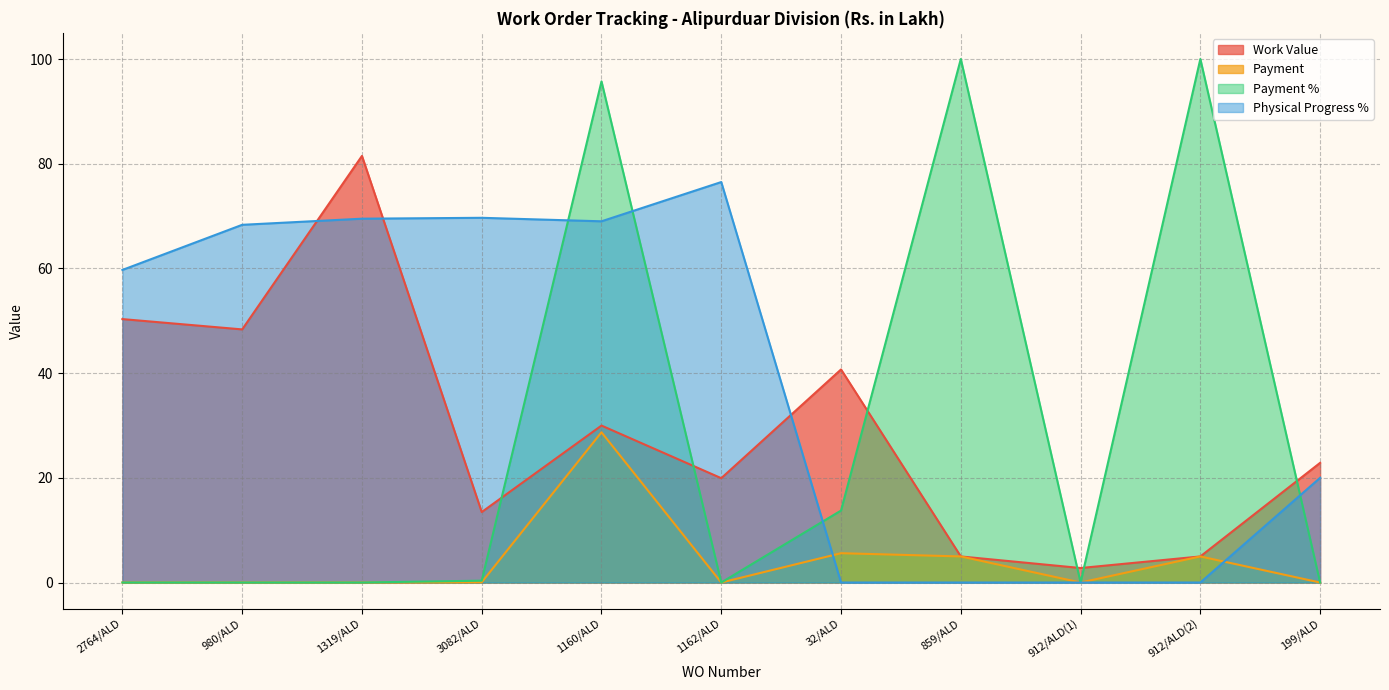

How many interior local peaks does the Work Value series have?

3